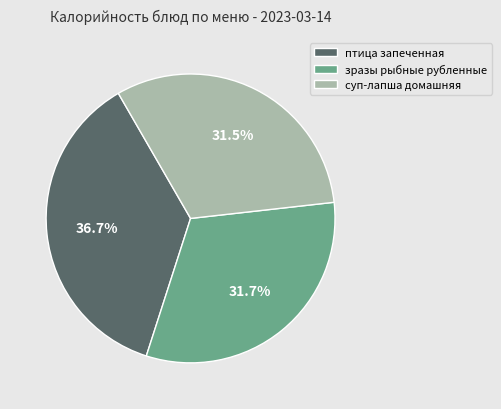

Which slice is the largest?

птица запеченная